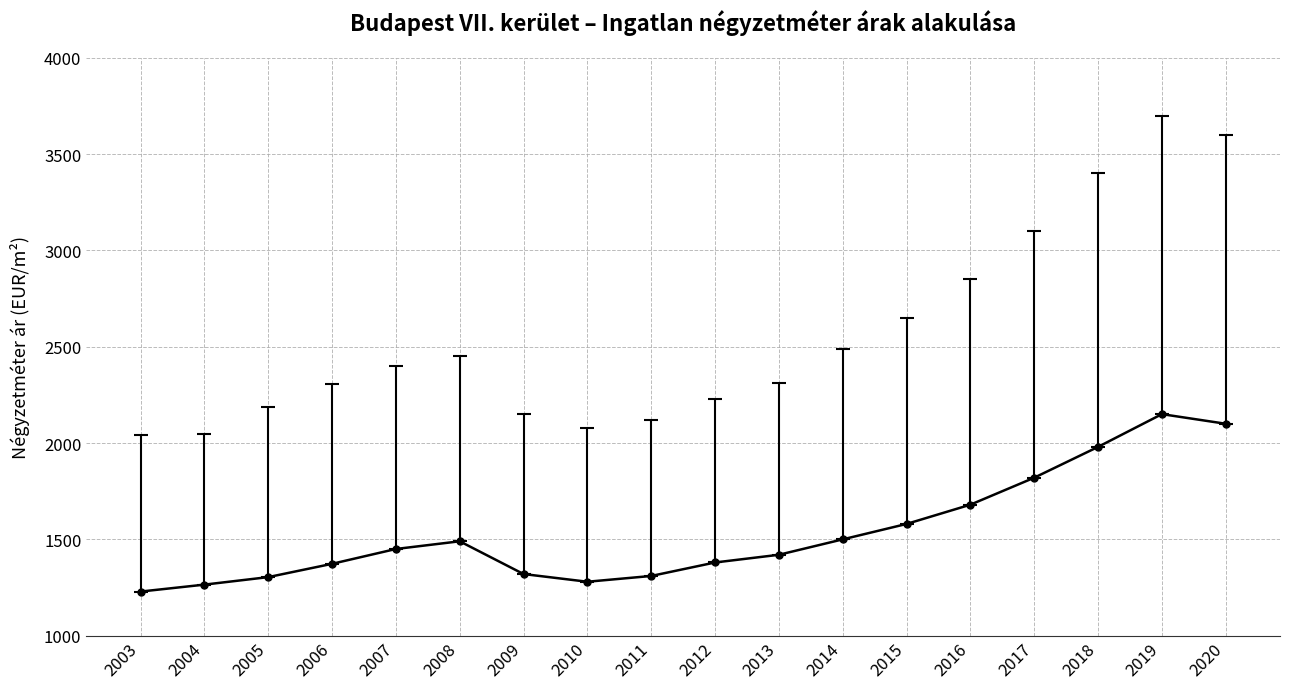

At which category is the sum across all series the highest?

2019